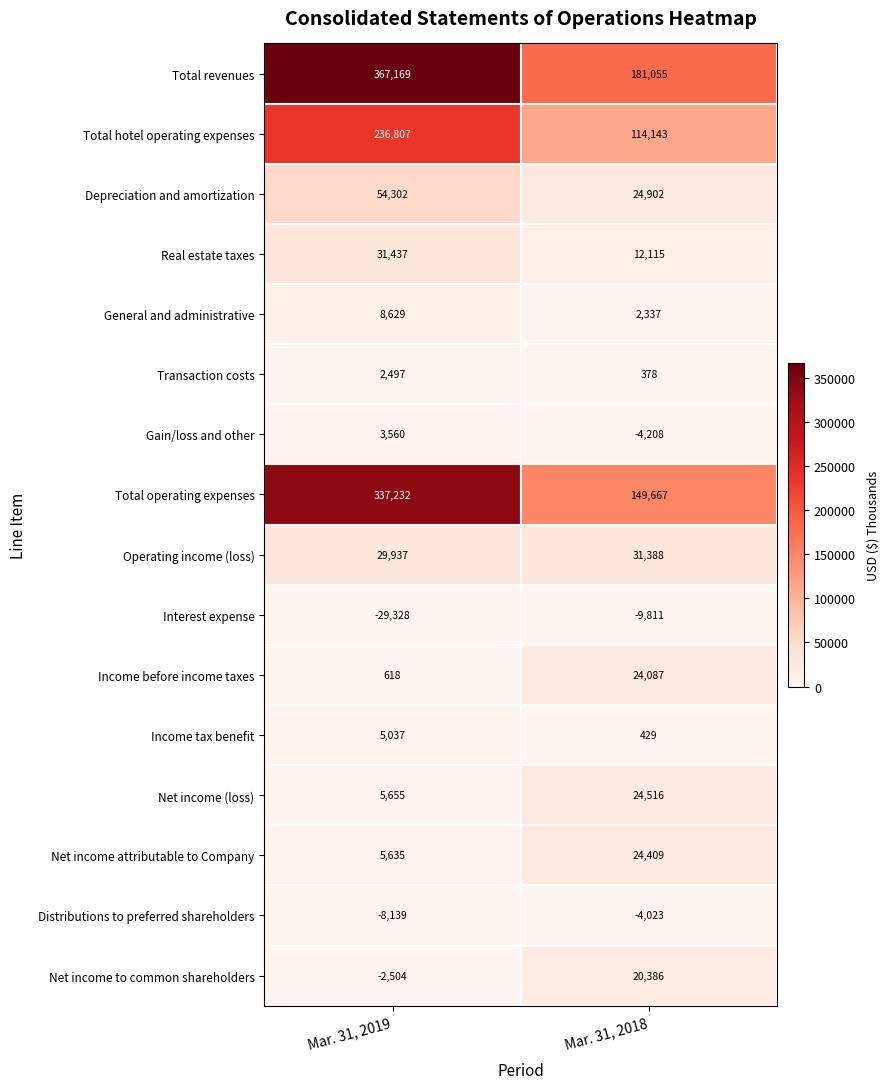

At Mar. 31, 2018, list the series in order from largest to smallest.

Total revenues, Total operating expenses, Total hotel operating expenses, Operating income (loss), Depreciation and amortization, Net income (loss), Net income attributable to Company, Income before income taxes, Net income to common shareholders, Real estate taxes, General and administrative, Income tax benefit, Transaction costs, Distributions to preferred shareholders, Gain/loss and other, Interest expense